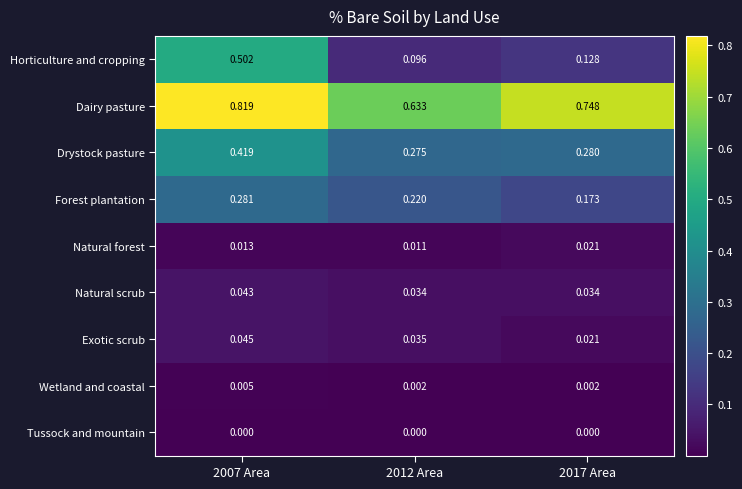

At which category is the sum across all series the highest?

2007 Area